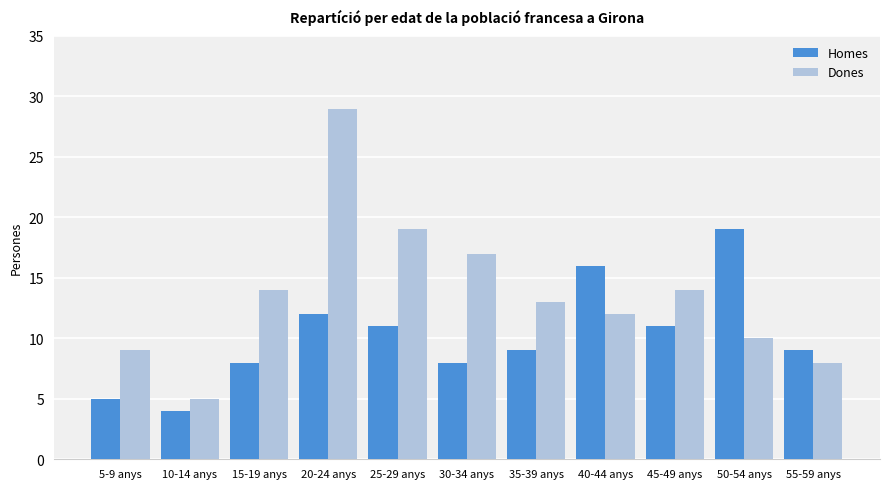

How many categories are shown in the chart?

11